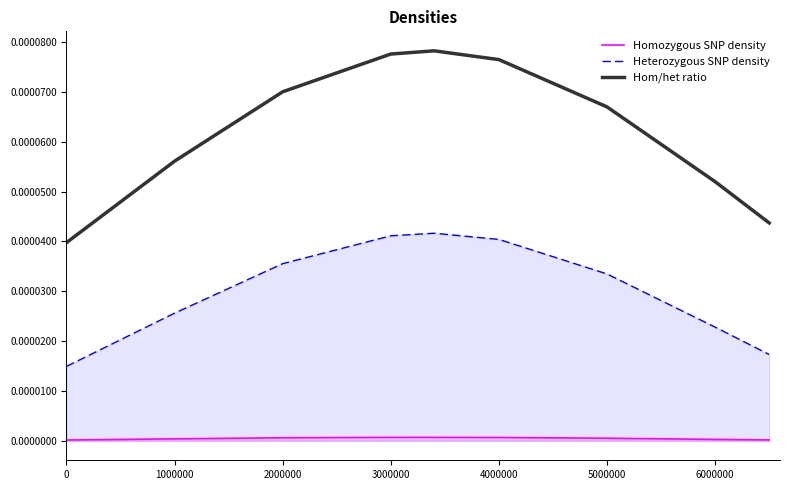

Between 0 and 2000000, which series saw the biggest shift?

Hom/het ratio